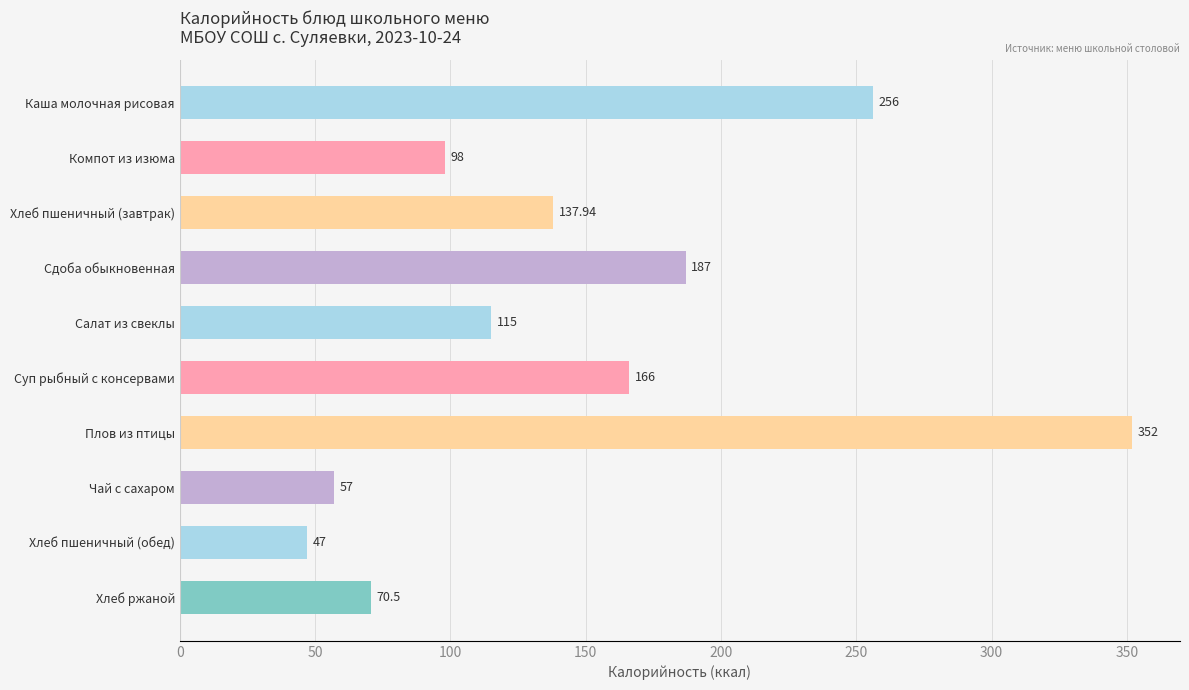

Where is the data nearest to the value 199?

Сдоба обыкновенная